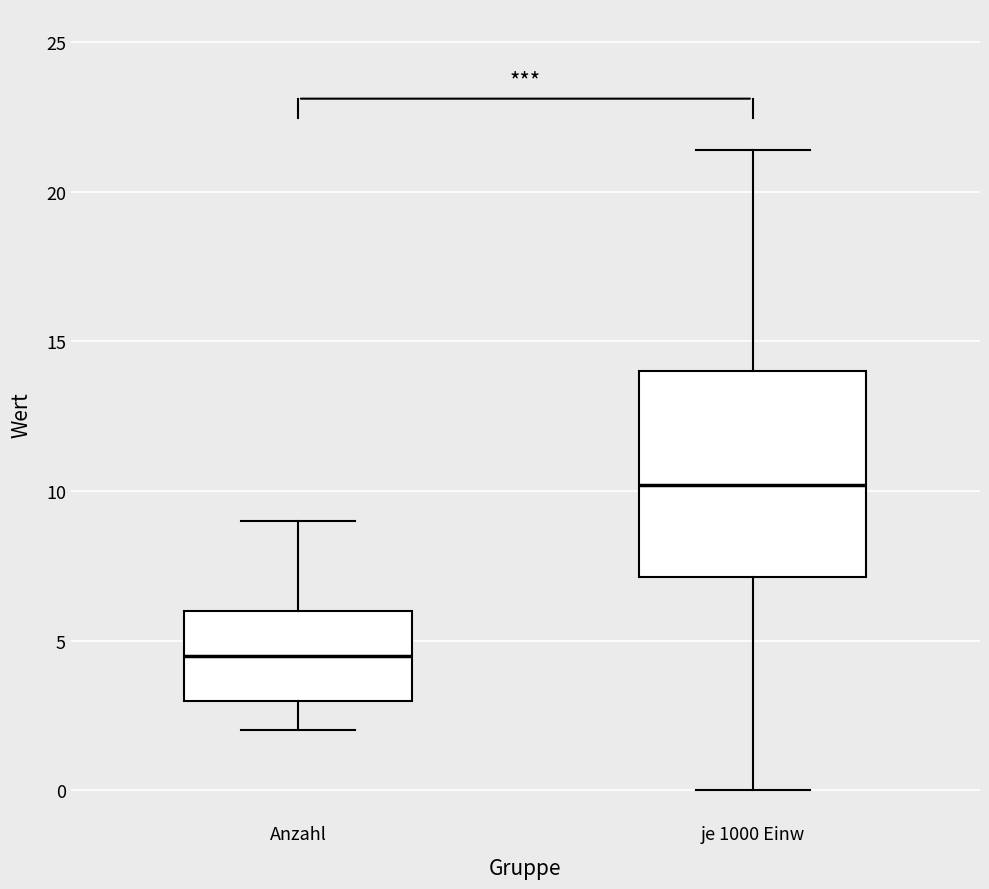

Which box has the lowest median line?

Anzahl